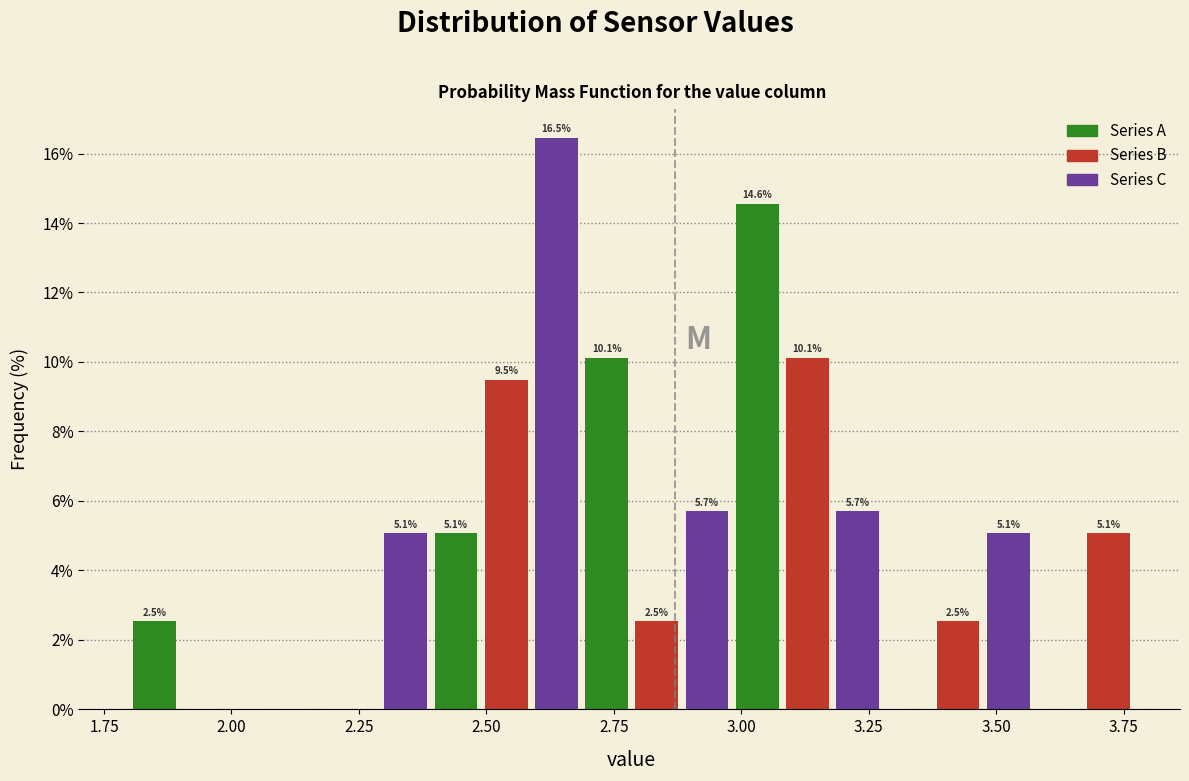

Read against the x-axis, roughly where is the centre of the tallest bar?

2.65